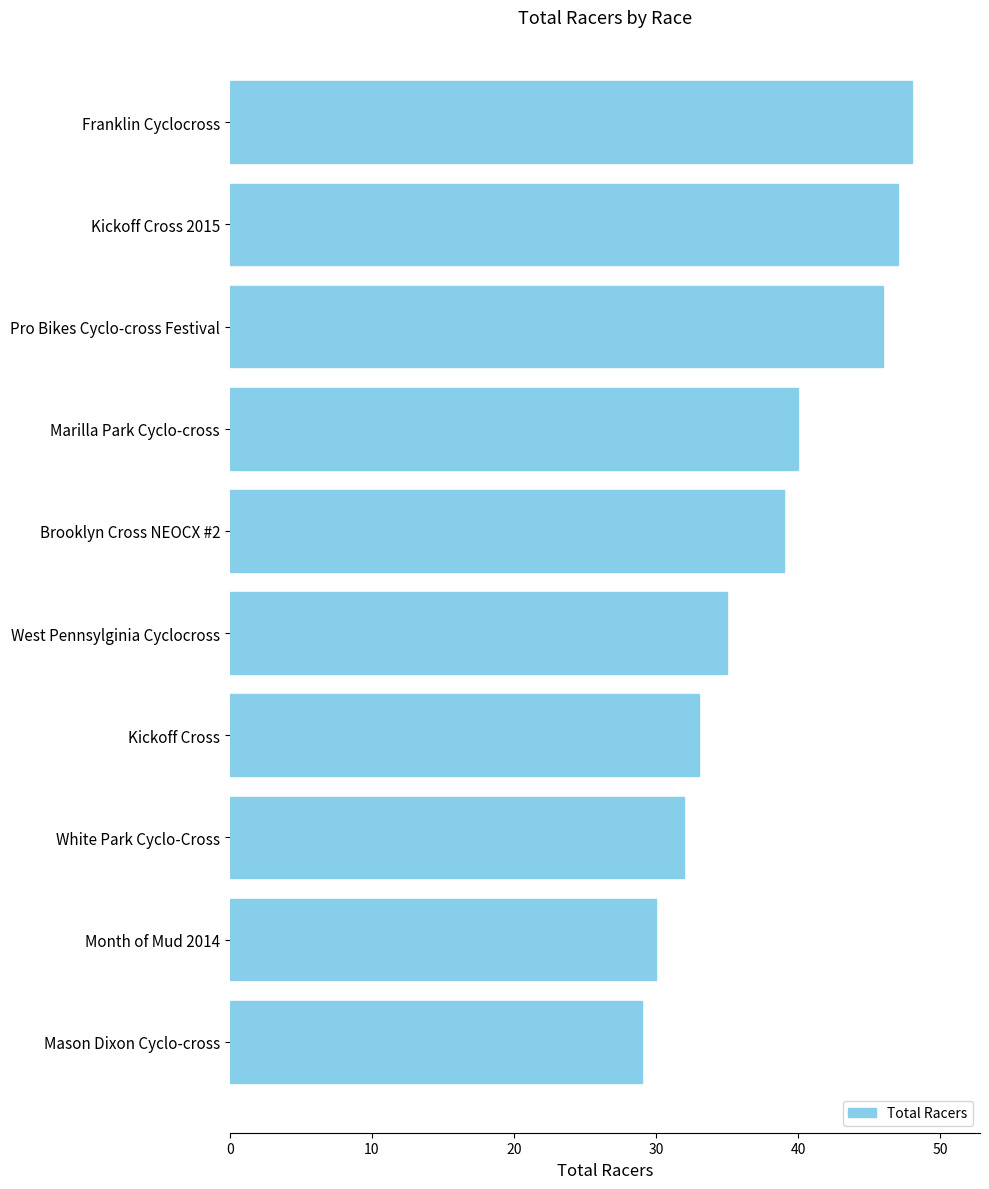

List the labels in order of value, largest first.

Franklin Cyclocross, Kickoff Cross 2015, Pro Bikes Cyclo-cross Festival, Marilla Park Cyclo-cross, Brooklyn Cross NEOCX #2, West Pennsylginia Cyclocross, Kickoff Cross, White Park Cyclo-Cross, Month of Mud 2014, Mason Dixon Cyclo-cross